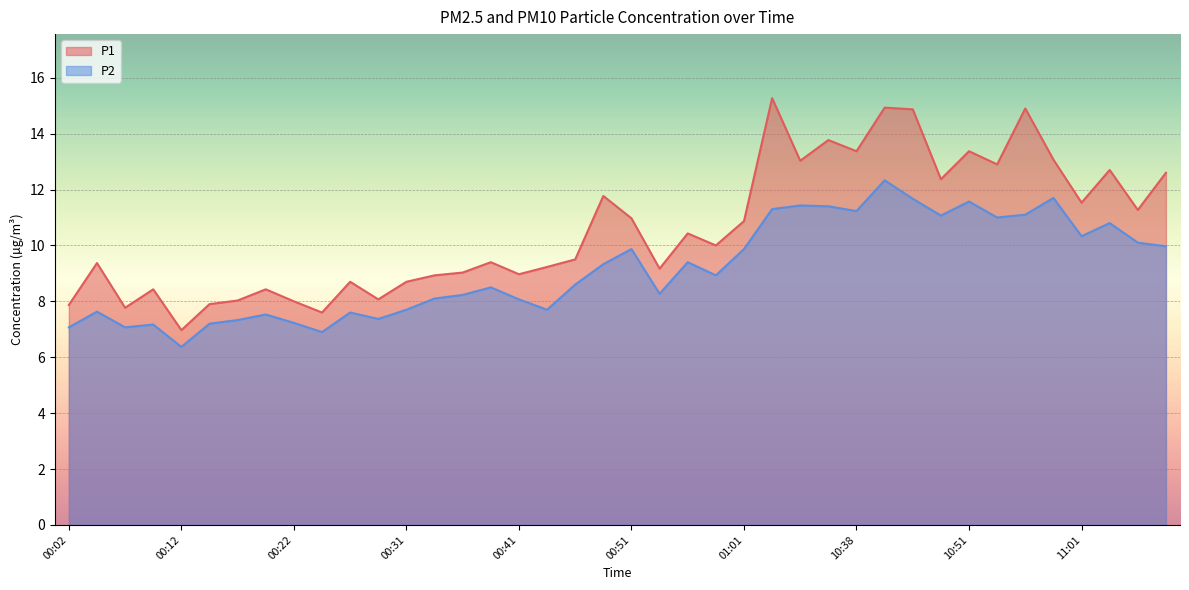

What are all the series names shown in the legend?

P1, P2